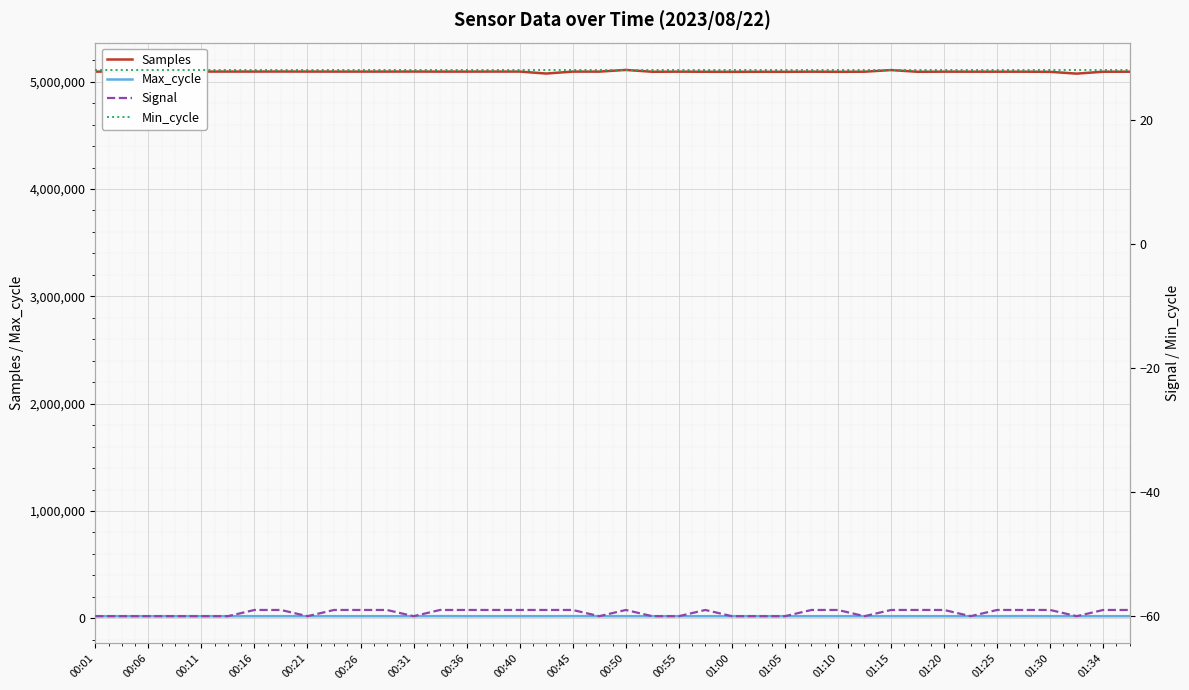

Reading right to left, what are all the values shown in this chart?

Samples: 5092729	5092666	5074914	5091660	5093013	5092820	5092871	5093270	5092072	5107935	5092867	5091955	5093038	5091904	5092225	5091806	5092383	5093270	5092243	5109349	5093475	5093678	5075771	5093981	5093926	5093706	5093582	5094283	5093822	5093773	5093813	5094011	5094443	5093955	5093969	5094098	5094133	5094101	5094175	5093639
Max_cycle: 19964	19920	19955	19926	20380	19920	19920	19920	19981	19920	19935	19927	19974	19929	19920	19924	19926	19920	19931	20011	19927	20378	19924	19920	19920	19920	20331	19956	19928	19920	20019	19998	19920	19920	19931	20018	19963	19920	19962	19926
Signal: -59	-59	-60	-59	-59	-59	-60	-59	-59	-59	-60	-59	-59	-60	-60	-60	-59	-60	-60	-59	-60	-59	-59	-59	-59	-59	-59	-60	-59	-59	-59	-60	-59	-59	-60	-60	-60	-60	-60	-60
Min_cycle: 28	28	28	28	28	28	28	28	28	28	28	28	28	28	28	28	28	28	28	28	28	28	28	28	28	28	28	28	28	28	28	28	28	28	28	28	28	28	28	28